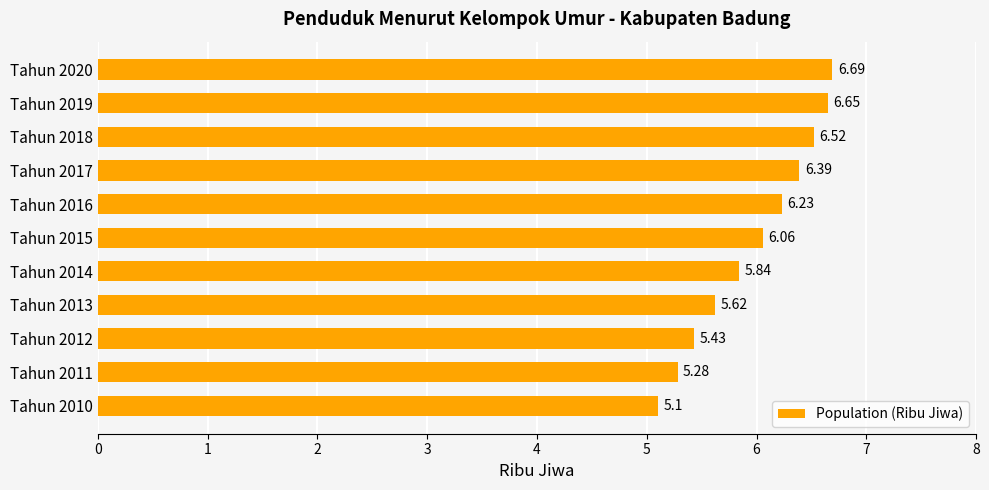

List the labels in order of value, largest first.

Tahun 2020, Tahun 2019, Tahun 2018, Tahun 2017, Tahun 2016, Tahun 2015, Tahun 2014, Tahun 2013, Tahun 2012, Tahun 2011, Tahun 2010